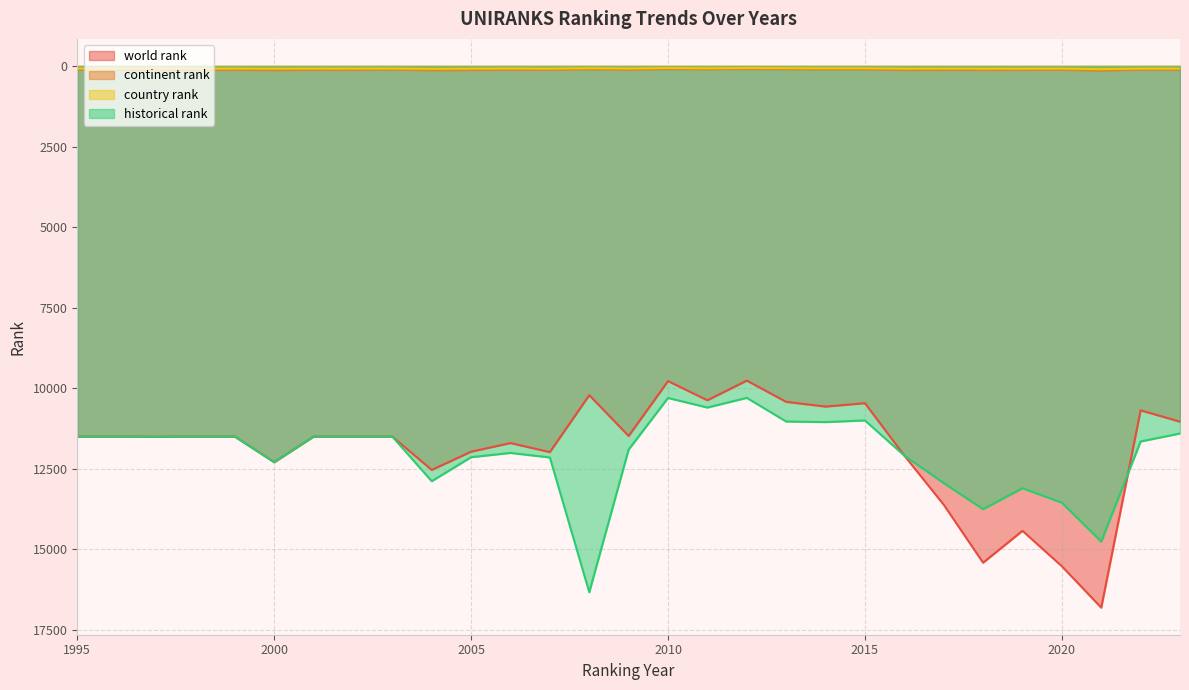

The historical rank series shows 11403.5 at 2023. True or false?

True